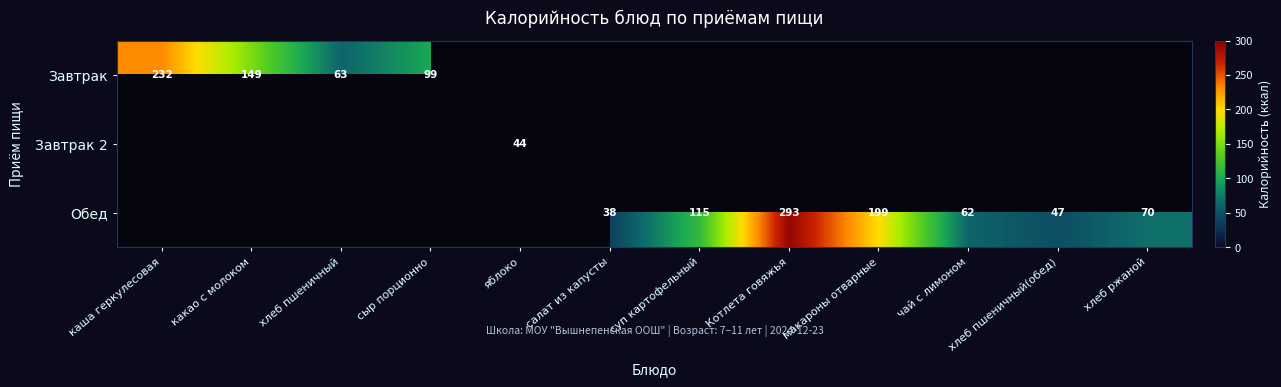

The value of Завтрак at каша геркулесовая is 316. True or false?

False